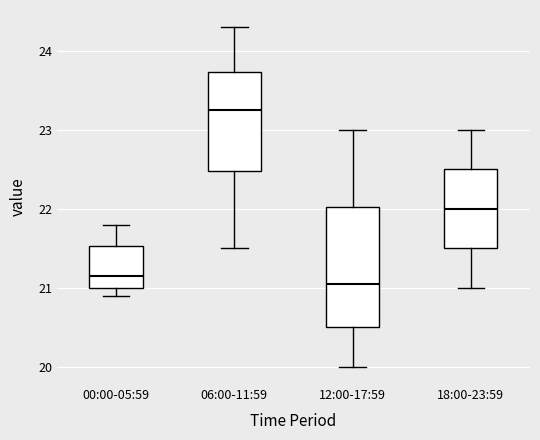

Which box is the tallest, from its lower edge to its upper edge?

12:00-17:59